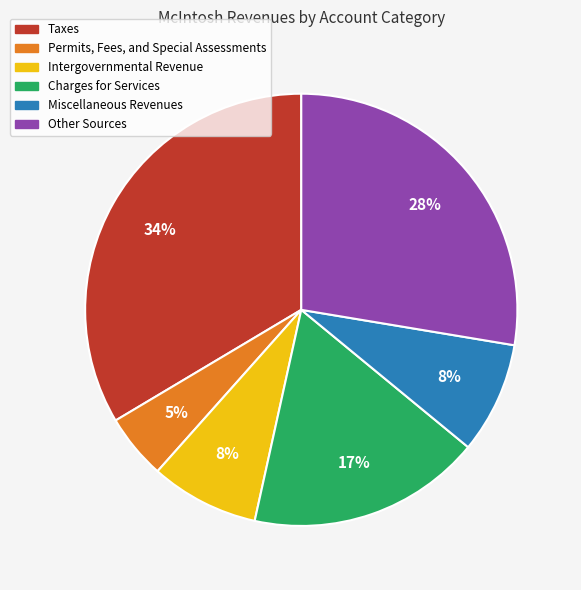

To the nearest percent, what is the difference between the Intergovernmental Revenue and Other Sources slice percentages?

20%